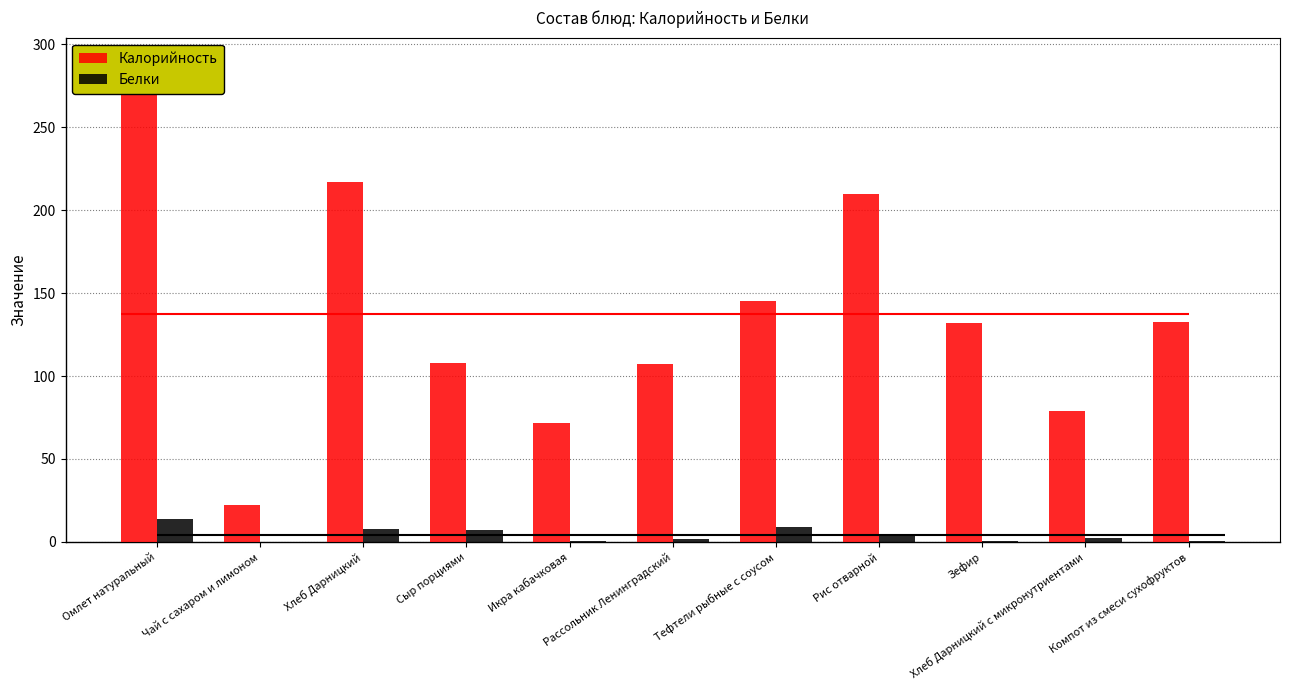

What is the lowest value of the Белки series?

0.1